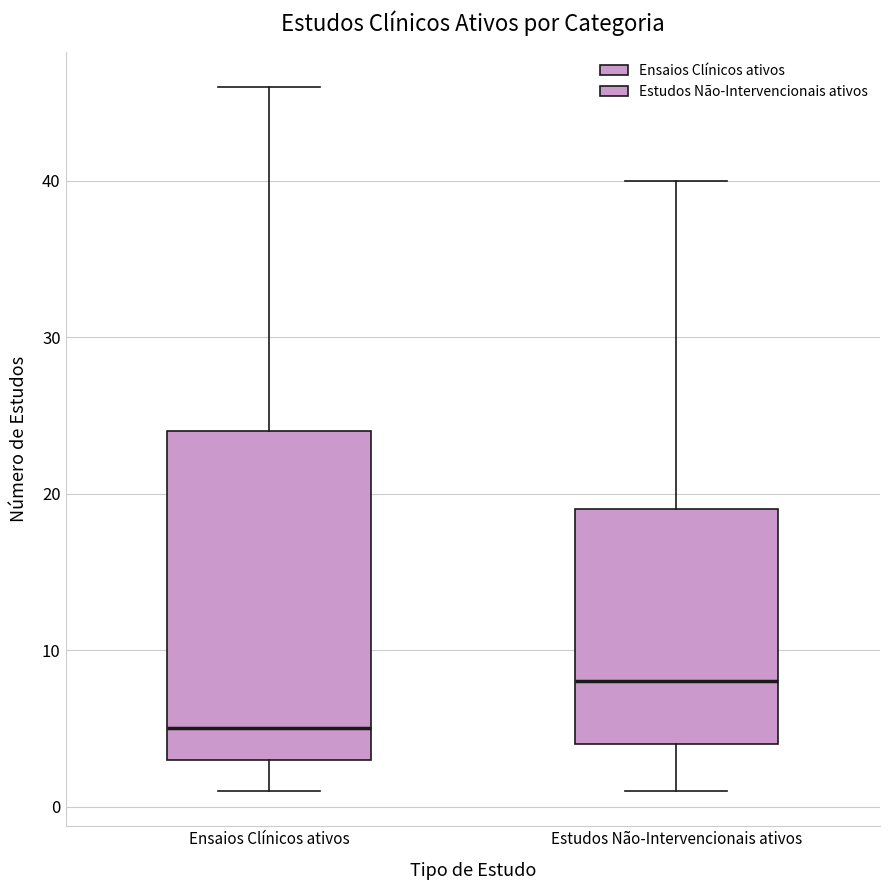

Which box has the lowest median line?

Ensaios Clínicos ativos